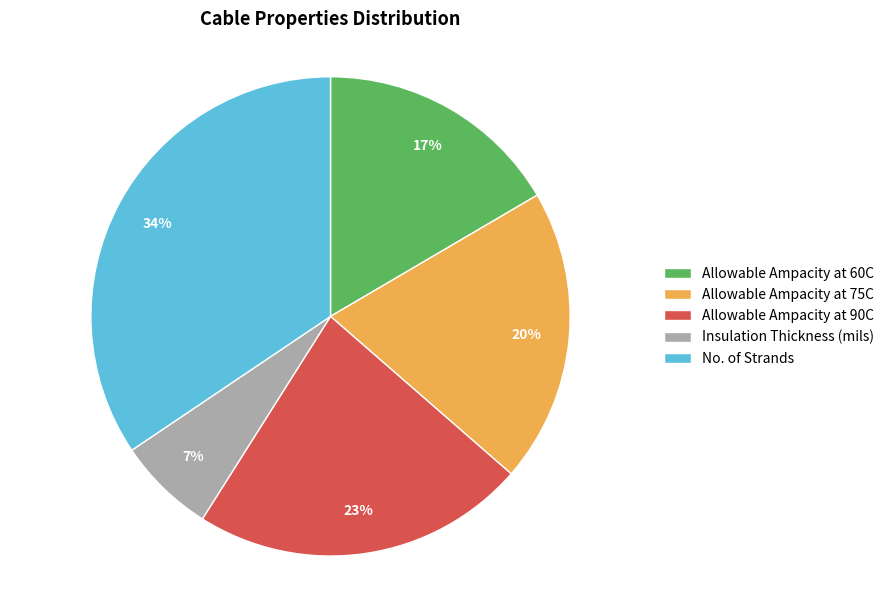

Between Allowable Ampacity at 75C and Allowable Ampacity at 60C, which is larger?

Allowable Ampacity at 75C